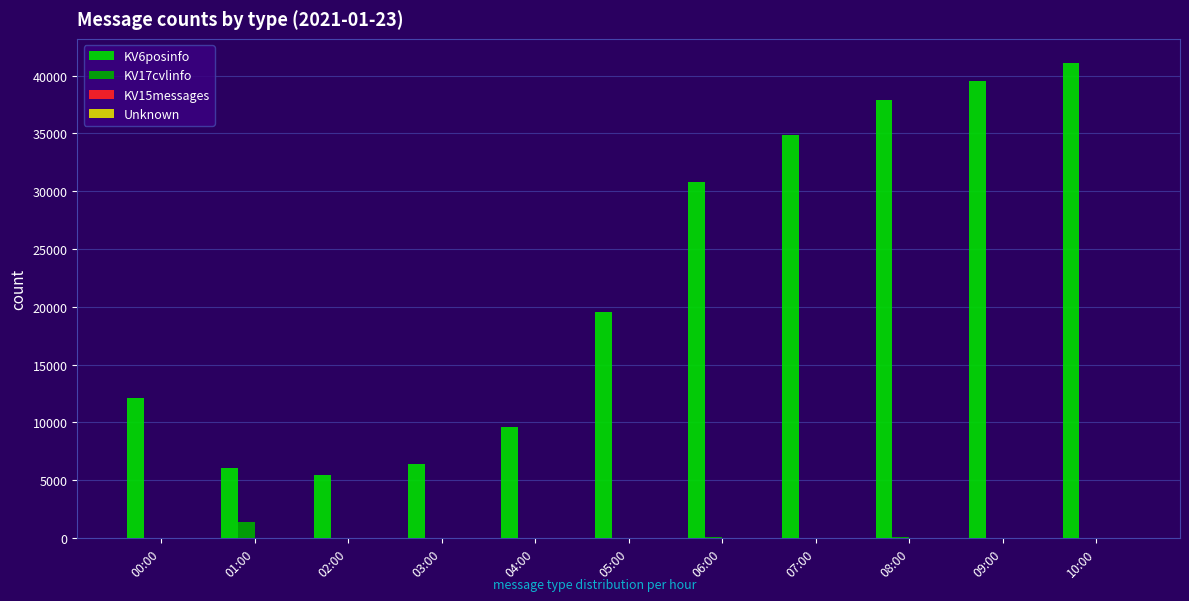

Which series has the largest total across all categories?

KV6posinfo